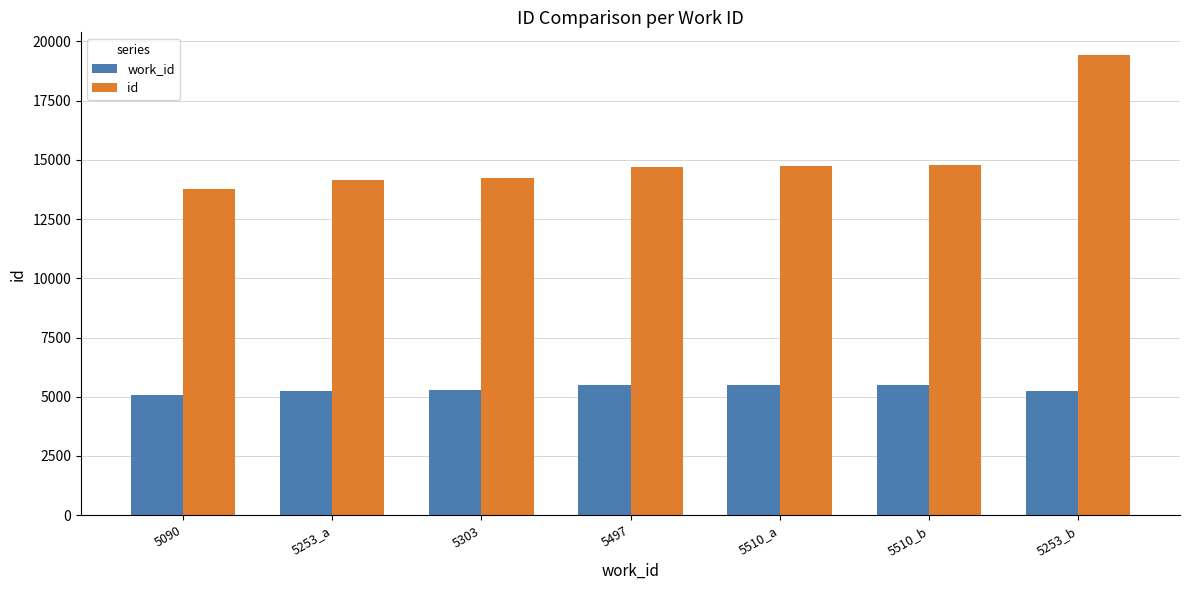

List the series in order of their overall mean, highest first.

id, work_id